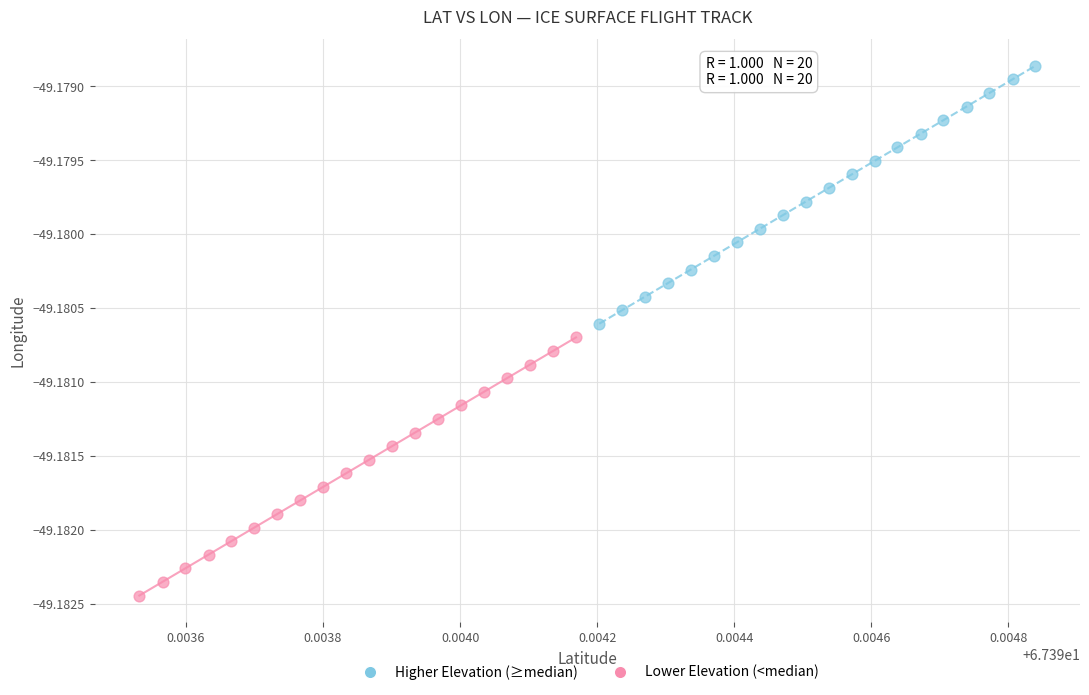

Which series has the largest Y range (max minus min)?

Lower Elevation (<median)